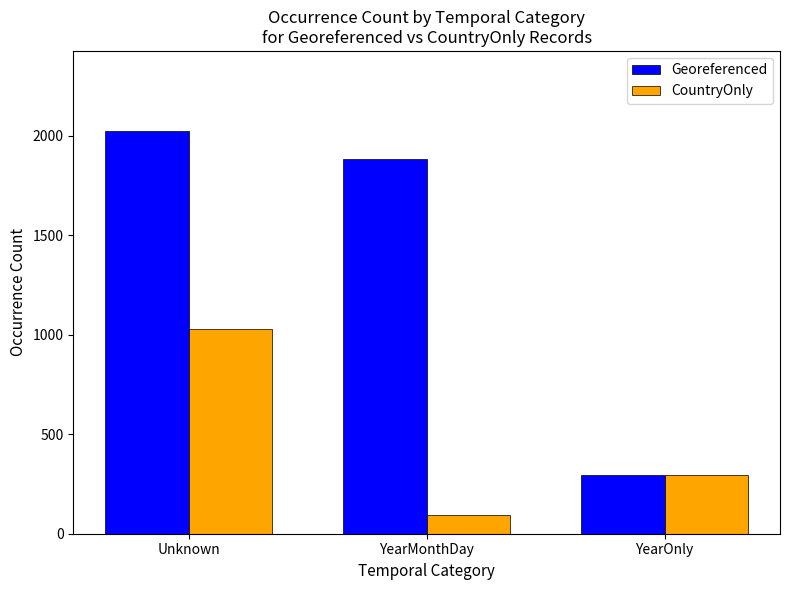

What is the total value across all series at Unknown?

3051